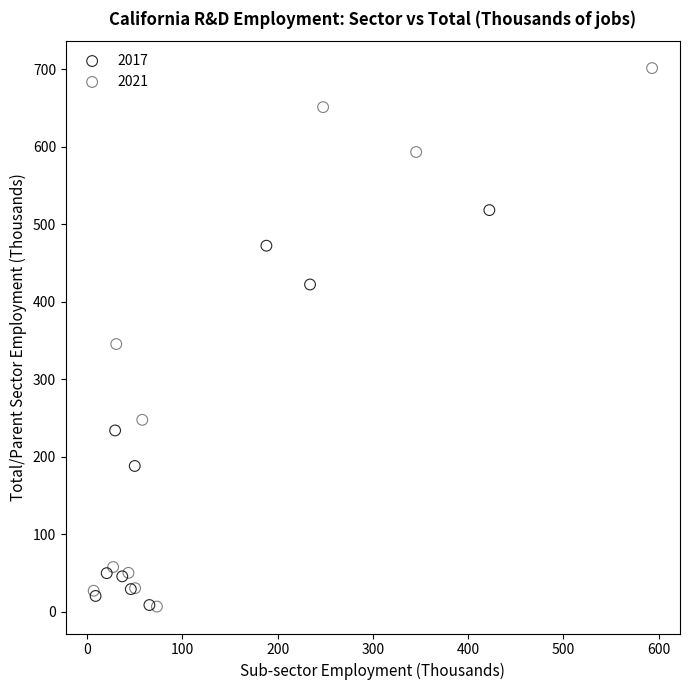

Which series has the largest Y range (max minus min)?

2021